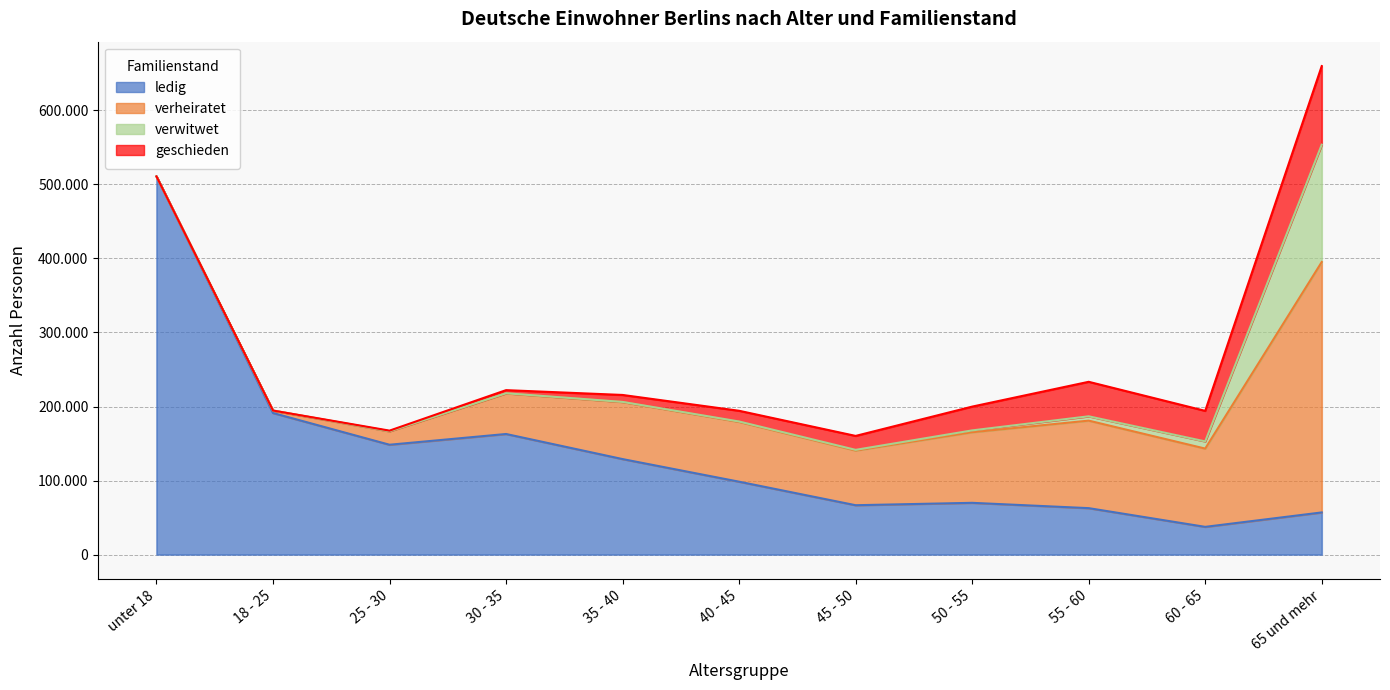

Between unter 18 and 40 - 45, which series saw the biggest shift?

ledig